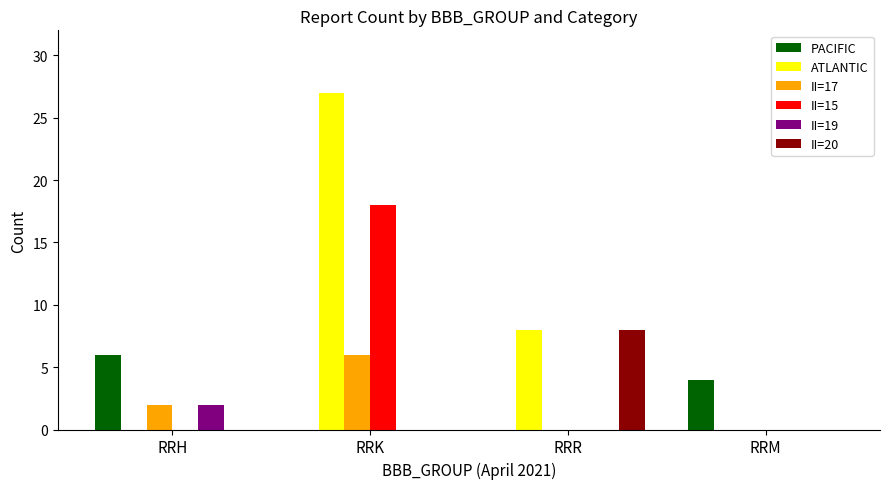

What are all the series names shown in the legend?

PACIFIC, ATLANTIC, II=17, II=15, II=19, II=20